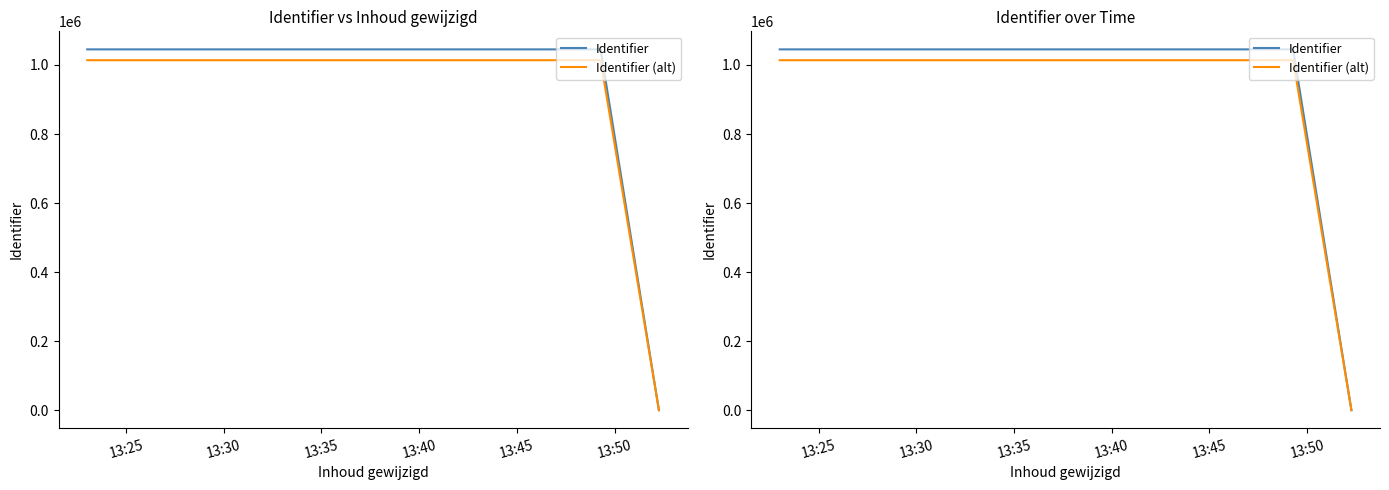

Where does the Identifier (alt) series first go above 1013774?

13:25